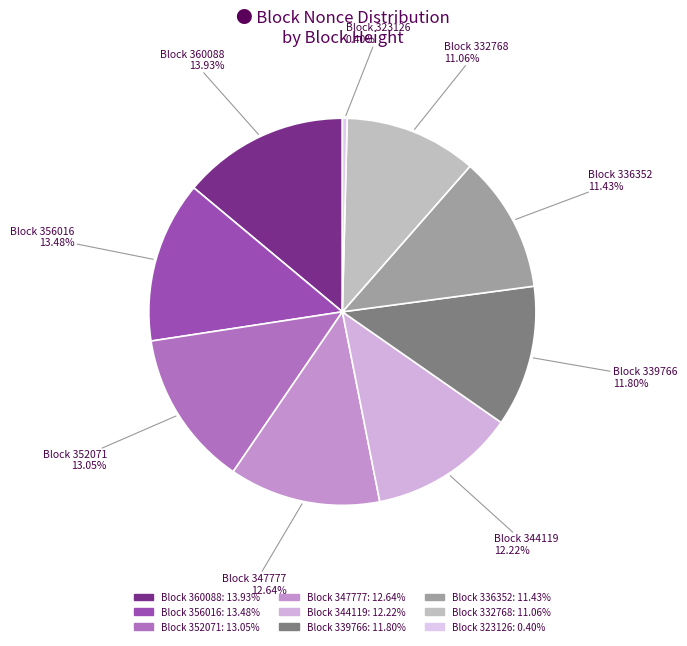

Count the number of slices in the pie.

9